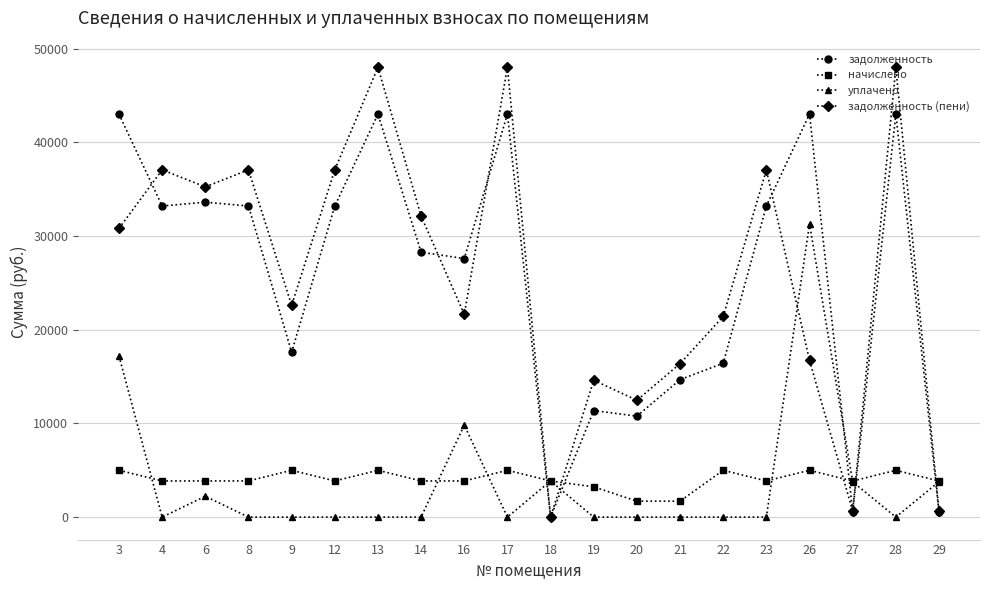

Which series has the widest spread of values?

задолженность (пени)